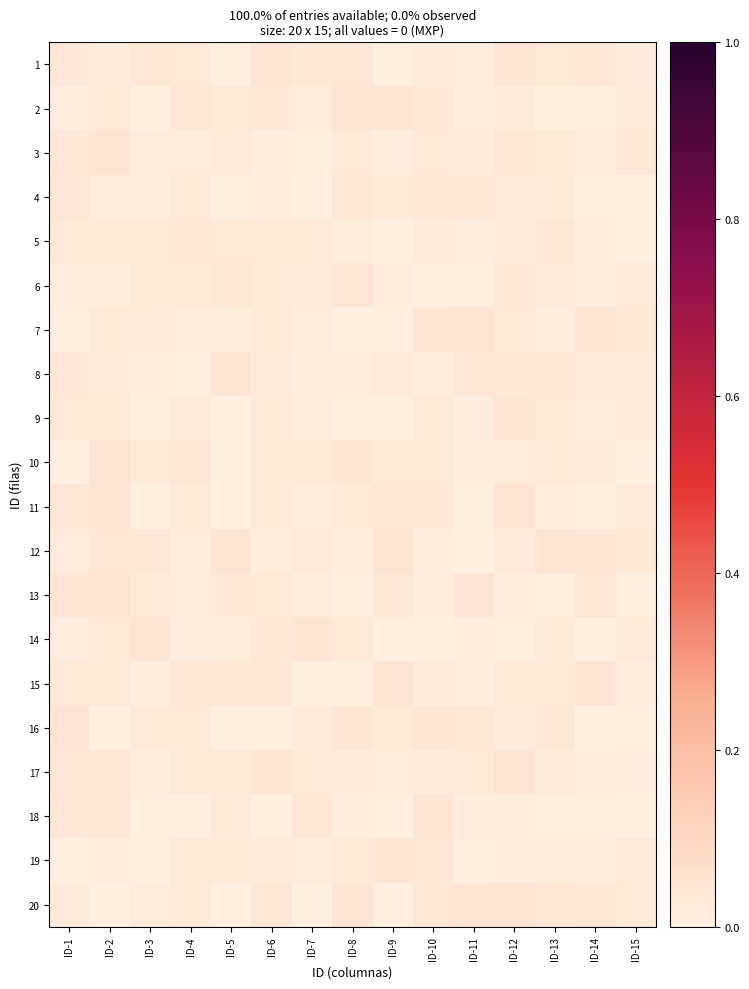

Reading right to left, extract all data points from this chart.

1: ID-15=0.0	ID-14=0.0	ID-13=0.0	ID-12=0.0	ID-11=0.0	ID-10=0.0	ID-9=0.0	ID-8=0.0	ID-7=0.0	ID-6=0.0	ID-5=0.0	ID-4=0.0	ID-3=0.0	ID-2=0.0	ID-1=0.0
2: ID-15=0.0	ID-14=0.0	ID-13=0.0	ID-12=0.0	ID-11=0.0	ID-10=0.0	ID-9=0.0	ID-8=0.0	ID-7=0.0	ID-6=0.0	ID-5=0.0	ID-4=0.0	ID-3=0.0	ID-2=0.0	ID-1=0.0
3: ID-15=0.0	ID-14=0.0	ID-13=0.0	ID-12=0.0	ID-11=0.0	ID-10=0.0	ID-9=0.0	ID-8=0.0	ID-7=0.0	ID-6=0.0	ID-5=0.0	ID-4=0.0	ID-3=0.0	ID-2=0.0	ID-1=0.0
4: ID-15=0.0	ID-14=0.0	ID-13=0.0	ID-12=0.0	ID-11=0.0	ID-10=0.0	ID-9=0.0	ID-8=0.0	ID-7=0.0	ID-6=0.0	ID-5=0.0	ID-4=0.0	ID-3=0.0	ID-2=0.0	ID-1=0.0
5: ID-15=0.0	ID-14=0.0	ID-13=0.0	ID-12=0.0	ID-11=0.0	ID-10=0.0	ID-9=0.0	ID-8=0.0	ID-7=0.0	ID-6=0.0	ID-5=0.0	ID-4=0.0	ID-3=0.0	ID-2=0.0	ID-1=0.0
6: ID-15=0.0	ID-14=0.0	ID-13=0.0	ID-12=0.0	ID-11=0.0	ID-10=0.0	ID-9=0.0	ID-8=0.0	ID-7=0.0	ID-6=0.0	ID-5=0.0	ID-4=0.0	ID-3=0.0	ID-2=0.0	ID-1=0.0
7: ID-15=0.0	ID-14=0.0	ID-13=0.0	ID-12=0.0	ID-11=0.0	ID-10=0.0	ID-9=0.0	ID-8=0.0	ID-7=0.0	ID-6=0.0	ID-5=0.0	ID-4=0.0	ID-3=0.0	ID-2=0.0	ID-1=0.0
8: ID-15=0.0	ID-14=0.0	ID-13=0.0	ID-12=0.0	ID-11=0.0	ID-10=0.0	ID-9=0.0	ID-8=0.0	ID-7=0.0	ID-6=0.0	ID-5=0.0	ID-4=0.0	ID-3=0.0	ID-2=0.0	ID-1=0.0
9: ID-15=0.0	ID-14=0.0	ID-13=0.0	ID-12=0.0	ID-11=0.0	ID-10=0.0	ID-9=0.0	ID-8=0.0	ID-7=0.0	ID-6=0.0	ID-5=0.0	ID-4=0.0	ID-3=0.0	ID-2=0.0	ID-1=0.0
10: ID-15=0.0	ID-14=0.0	ID-13=0.0	ID-12=0.0	ID-11=0.0	ID-10=0.0	ID-9=0.0	ID-8=0.0	ID-7=0.0	ID-6=0.0	ID-5=0.0	ID-4=0.0	ID-3=0.0	ID-2=0.0	ID-1=0.0
11: ID-15=0.0	ID-14=0.0	ID-13=0.0	ID-12=0.0	ID-11=0.0	ID-10=0.0	ID-9=0.0	ID-8=0.0	ID-7=0.0	ID-6=0.0	ID-5=0.0	ID-4=0.0	ID-3=0.0	ID-2=0.0	ID-1=0.0
12: ID-15=0.0	ID-14=0.0	ID-13=0.0	ID-12=0.0	ID-11=0.0	ID-10=0.0	ID-9=0.0	ID-8=0.0	ID-7=0.0	ID-6=0.0	ID-5=0.0	ID-4=0.0	ID-3=0.0	ID-2=0.0	ID-1=0.0
13: ID-15=0.0	ID-14=0.0	ID-13=0.0	ID-12=0.0	ID-11=0.0	ID-10=0.0	ID-9=0.0	ID-8=0.0	ID-7=0.0	ID-6=0.0	ID-5=0.0	ID-4=0.0	ID-3=0.0	ID-2=0.0	ID-1=0.0
14: ID-15=0.0	ID-14=0.0	ID-13=0.0	ID-12=0.0	ID-11=0.0	ID-10=0.0	ID-9=0.0	ID-8=0.0	ID-7=0.0	ID-6=0.0	ID-5=0.0	ID-4=0.0	ID-3=0.0	ID-2=0.0	ID-1=0.0
15: ID-15=0.0	ID-14=0.0	ID-13=0.0	ID-12=0.0	ID-11=0.0	ID-10=0.0	ID-9=0.0	ID-8=0.0	ID-7=0.0	ID-6=0.0	ID-5=0.0	ID-4=0.0	ID-3=0.0	ID-2=0.0	ID-1=0.0
16: ID-15=0.0	ID-14=0.0	ID-13=0.0	ID-12=0.0	ID-11=0.0	ID-10=0.0	ID-9=0.0	ID-8=0.0	ID-7=0.0	ID-6=0.0	ID-5=0.0	ID-4=0.0	ID-3=0.0	ID-2=0.0	ID-1=0.0
17: ID-15=0.0	ID-14=0.0	ID-13=0.0	ID-12=0.0	ID-11=0.0	ID-10=0.0	ID-9=0.0	ID-8=0.0	ID-7=0.0	ID-6=0.0	ID-5=0.0	ID-4=0.0	ID-3=0.0	ID-2=0.0	ID-1=0.0
18: ID-15=0.0	ID-14=0.0	ID-13=0.0	ID-12=0.0	ID-11=0.0	ID-10=0.0	ID-9=0.0	ID-8=0.0	ID-7=0.0	ID-6=0.0	ID-5=0.0	ID-4=0.0	ID-3=0.0	ID-2=0.0	ID-1=0.0
19: ID-15=0.0	ID-14=0.0	ID-13=0.0	ID-12=0.0	ID-11=0.0	ID-10=0.0	ID-9=0.0	ID-8=0.0	ID-7=0.0	ID-6=0.0	ID-5=0.0	ID-4=0.0	ID-3=0.0	ID-2=0.0	ID-1=0.0
20: ID-15=0.0	ID-14=0.0	ID-13=0.0	ID-12=0.0	ID-11=0.0	ID-10=0.0	ID-9=0.0	ID-8=0.0	ID-7=0.0	ID-6=0.0	ID-5=0.0	ID-4=0.0	ID-3=0.0	ID-2=0.0	ID-1=0.0